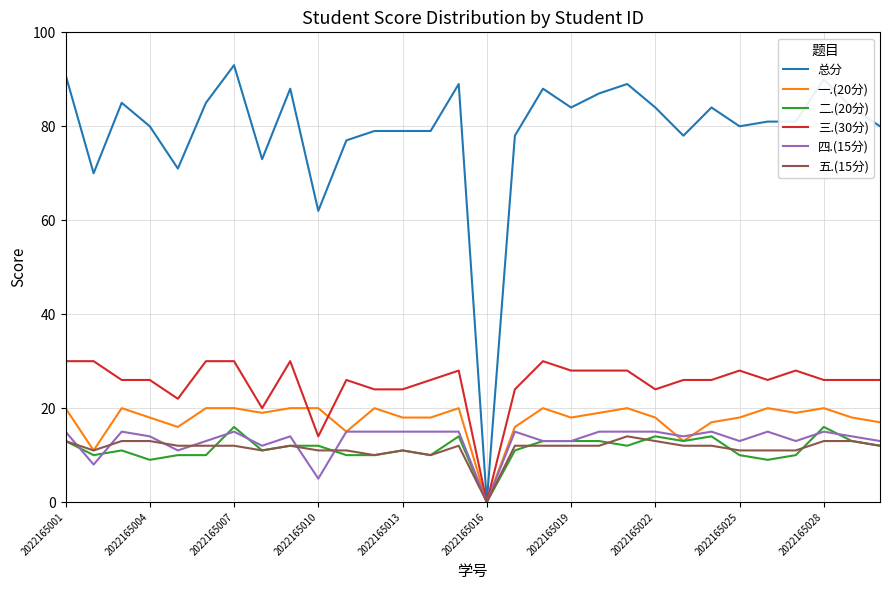

Which series has the largest total across all categories?

总分